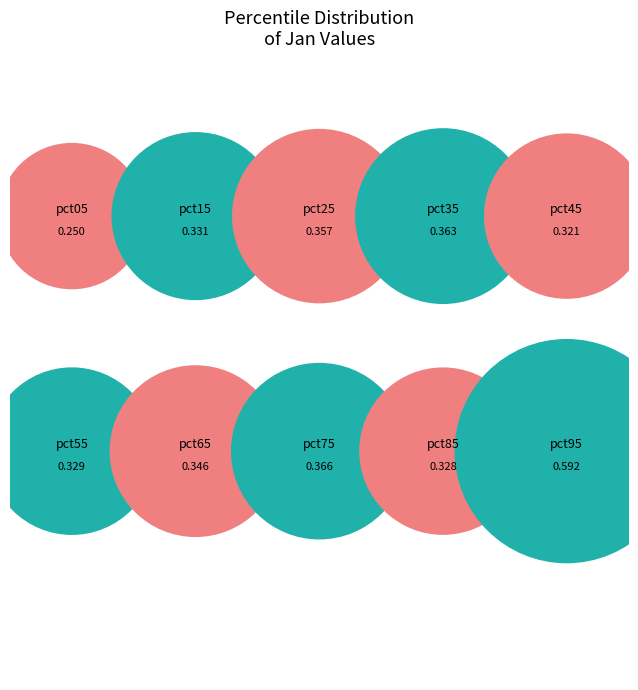

To the nearest percent, what is the difference between the largest and smallest slice percentages?

10%